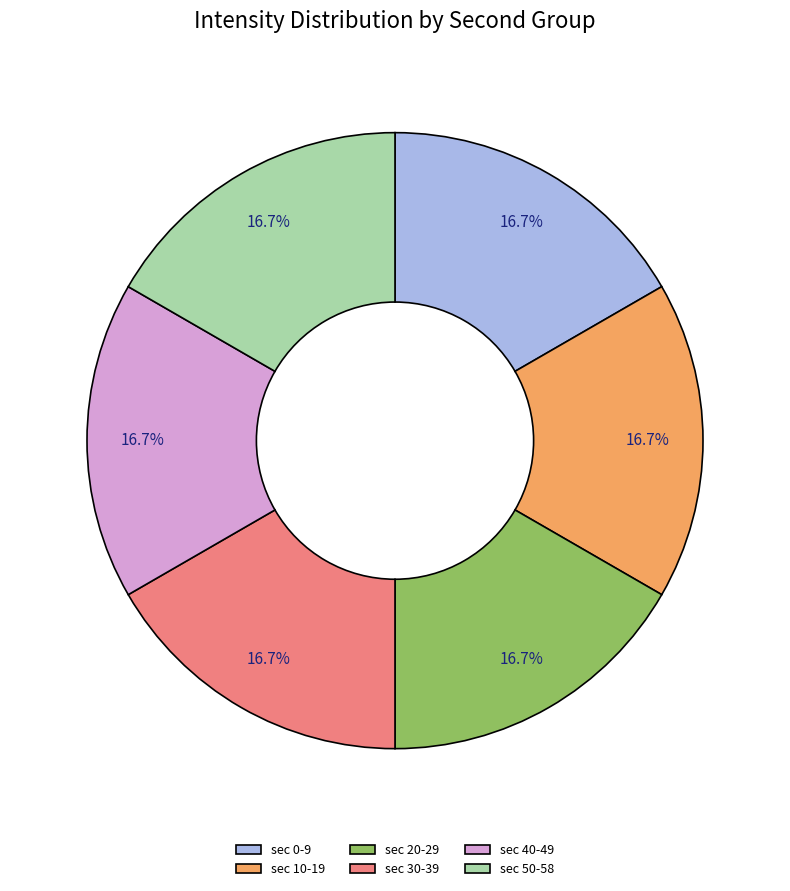

Does sec 40-49 account for over 50% of the chart?

No